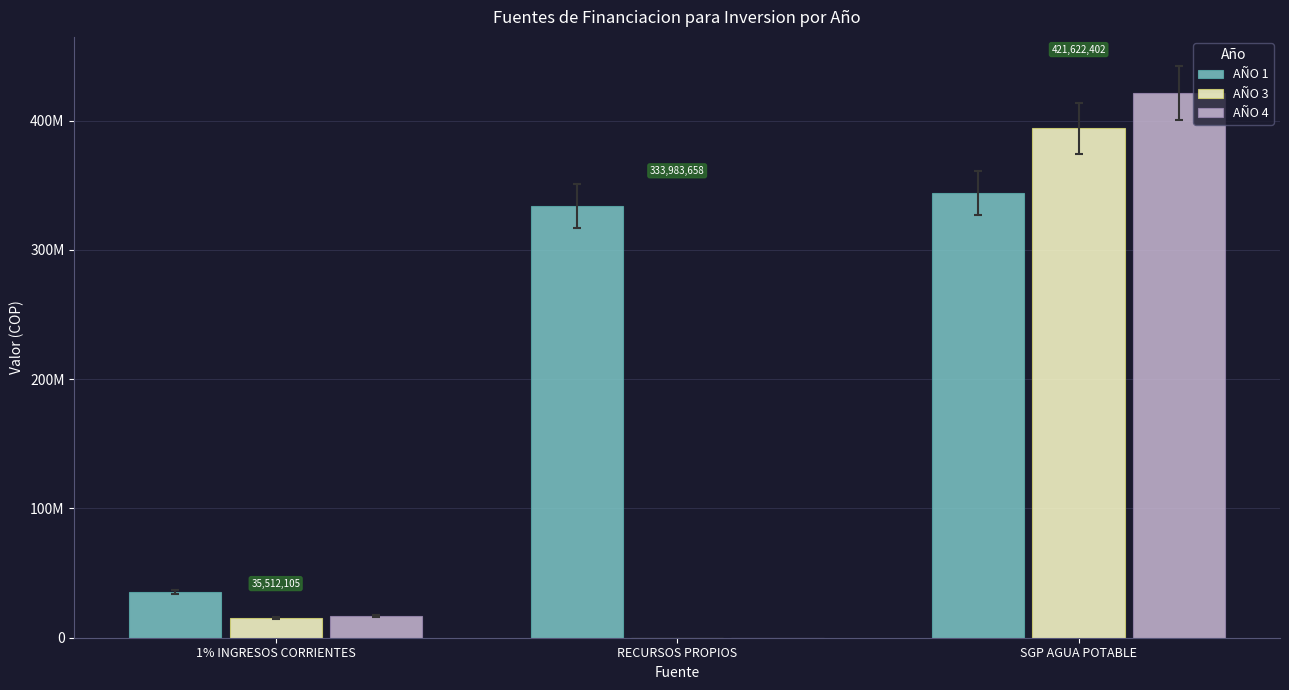

At which category is the sum across all series the highest?

SGP AGUA POTABLE